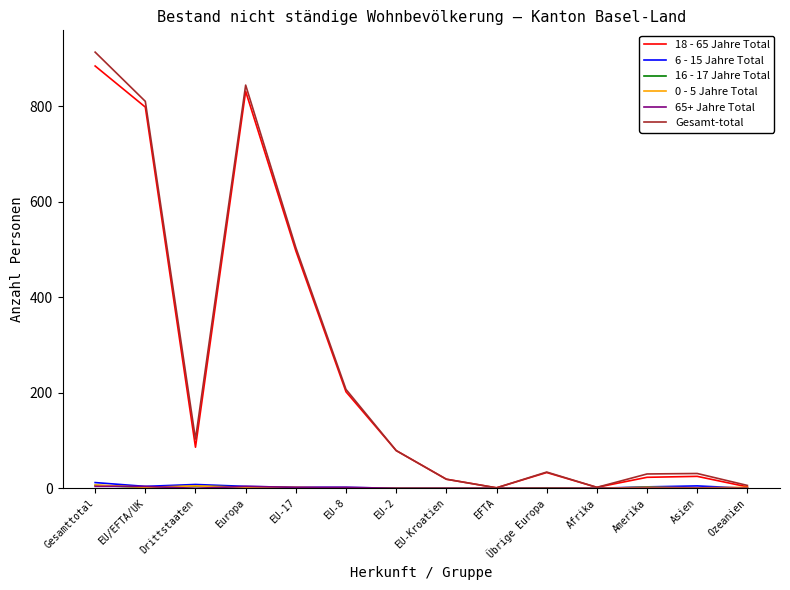

The 18 - 65 Jahre Total series shows 33 at Übrige Europa. True or false?

True